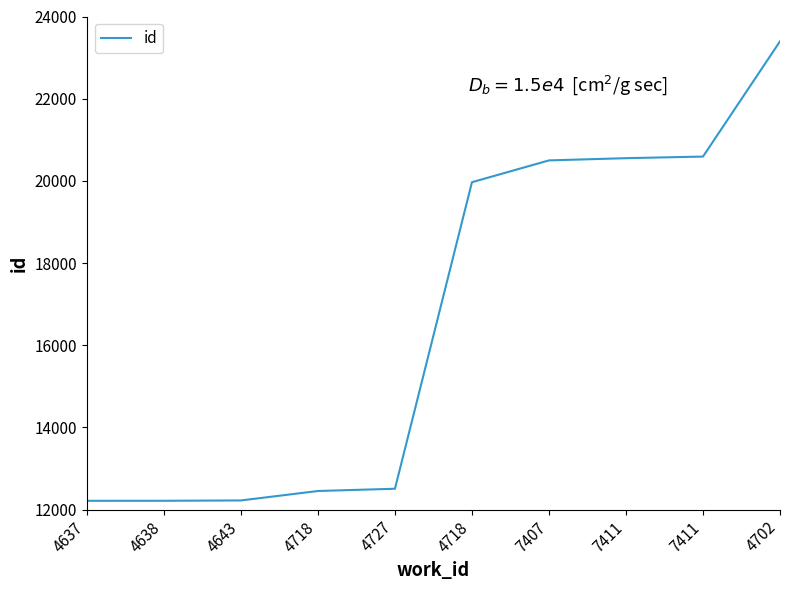

Is it true that the value at 4637 is 4044?

False